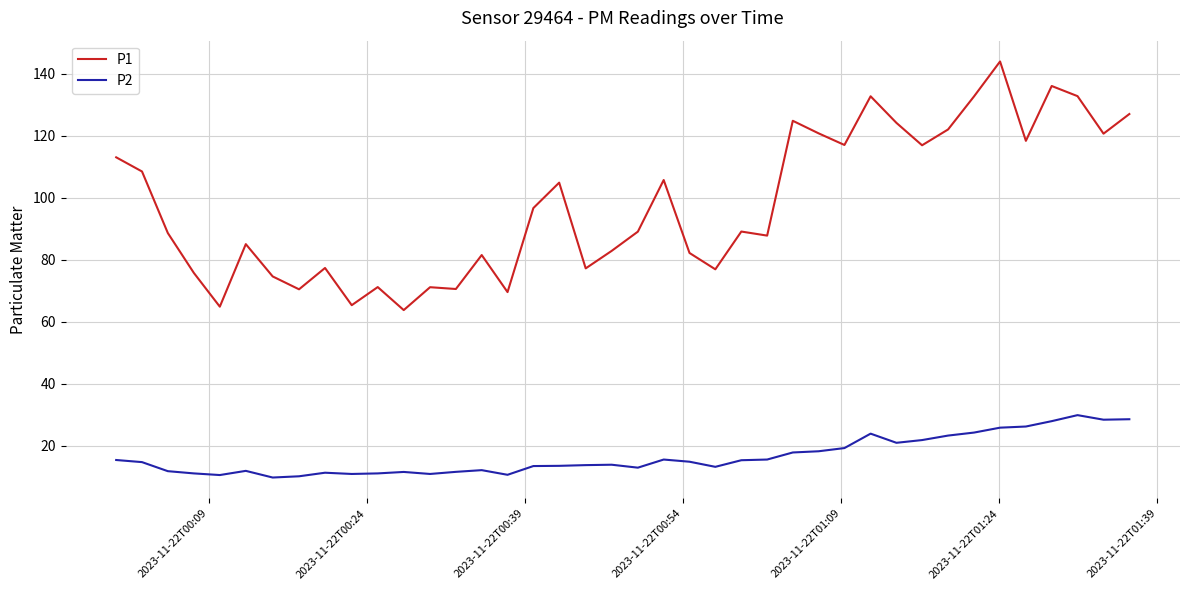

What are all the series names shown in the legend?

P1, P2